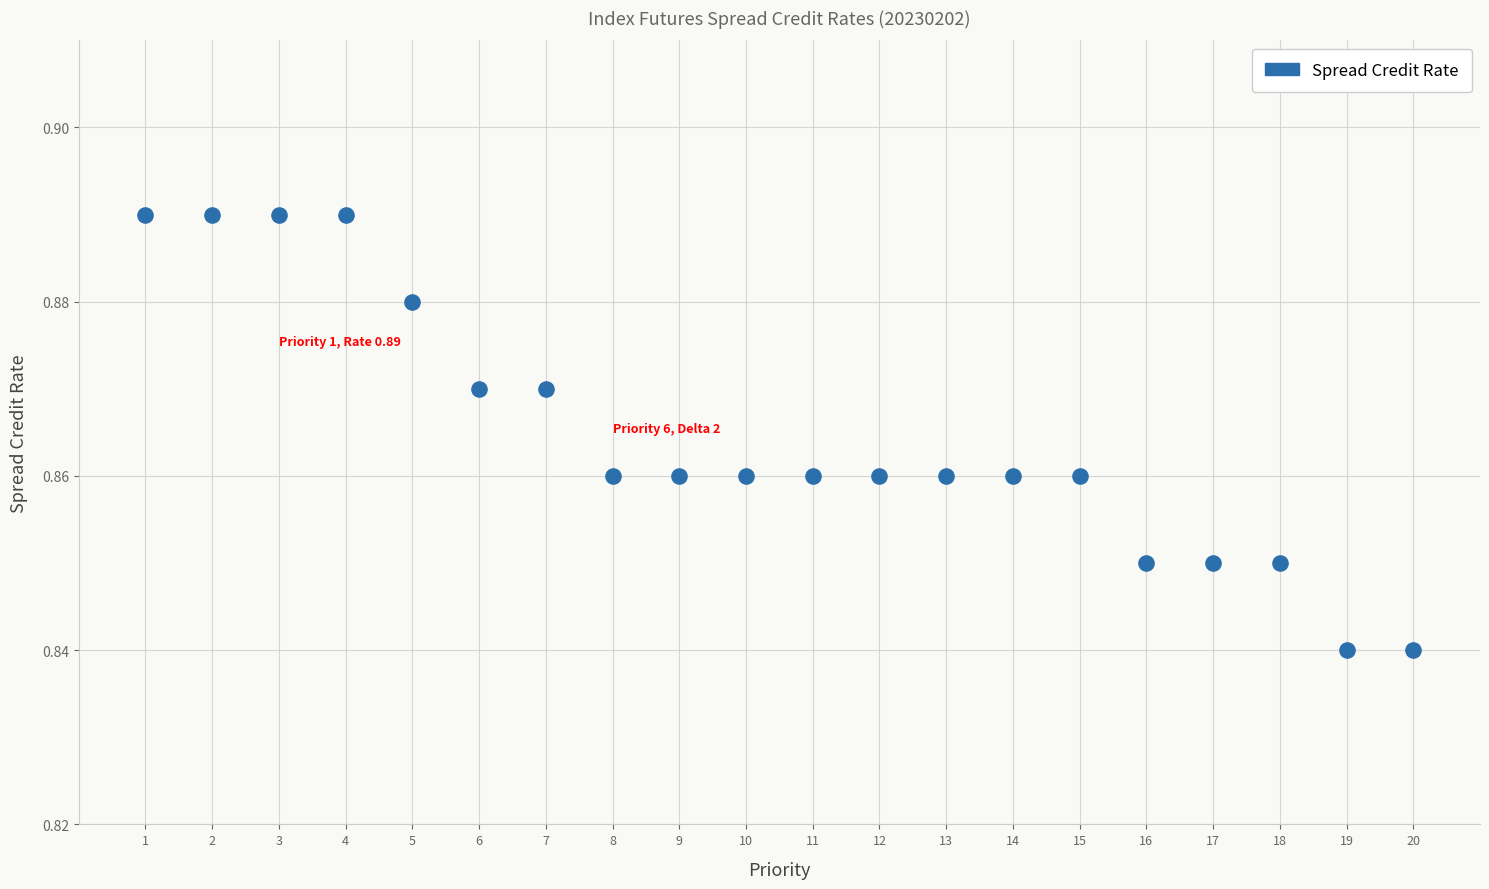

What is the range of X values (max minus min)?

19.0